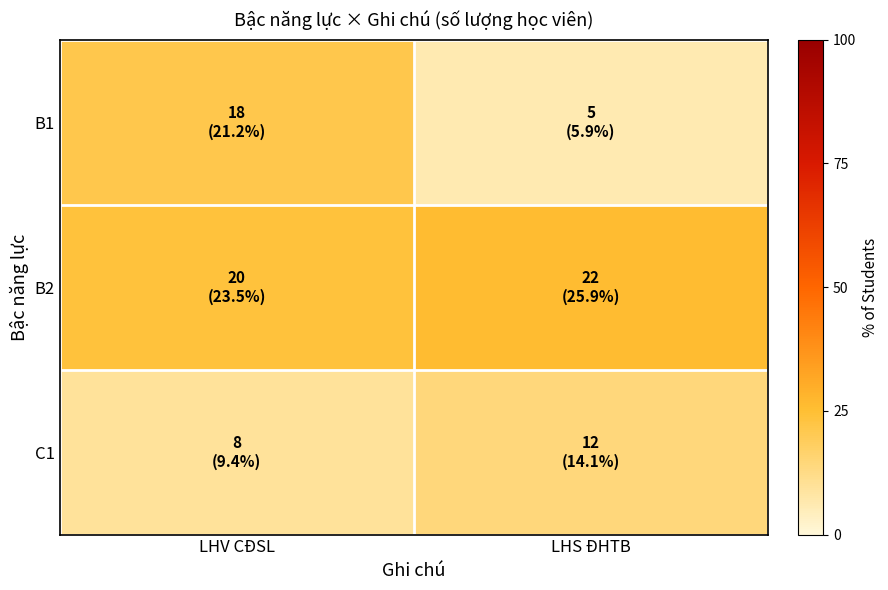

At which category is the sum across all series the highest?

LHV CĐSL